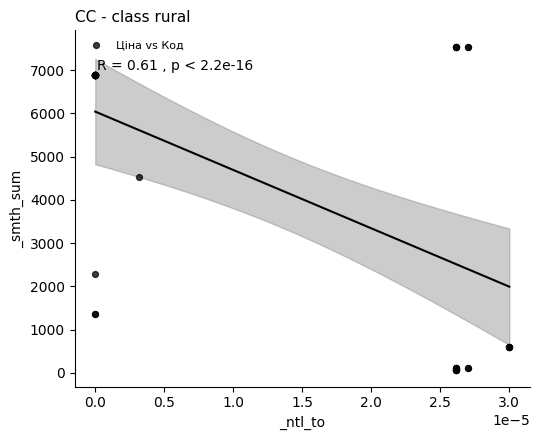

What Y value in the scatter plot is closest to 3801?

4531.4